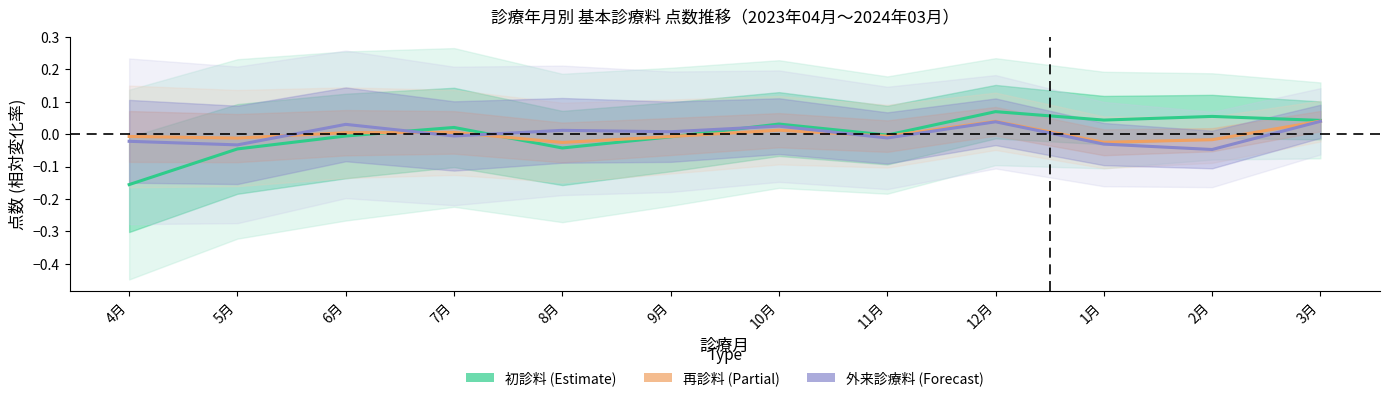

What is the label of the 2nd point from the right?

2月